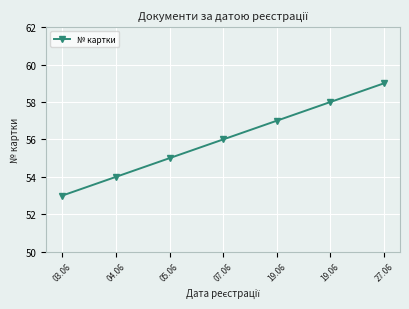

Is this an area chart (filled region under the line)?

No